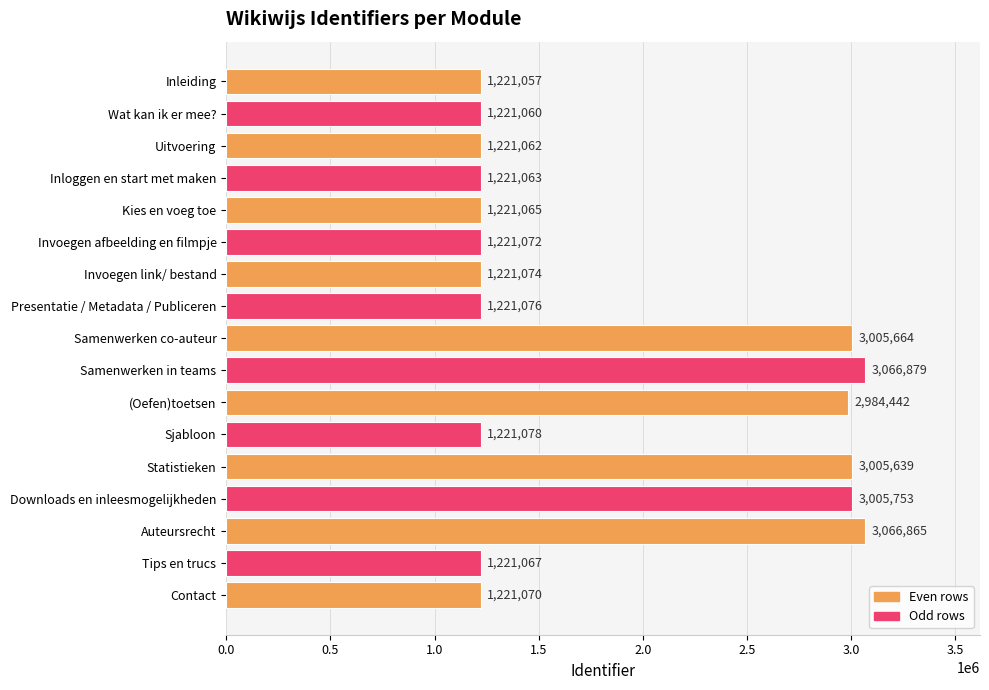

The chart shows a value of 1221070 at Contact. True or false?

True